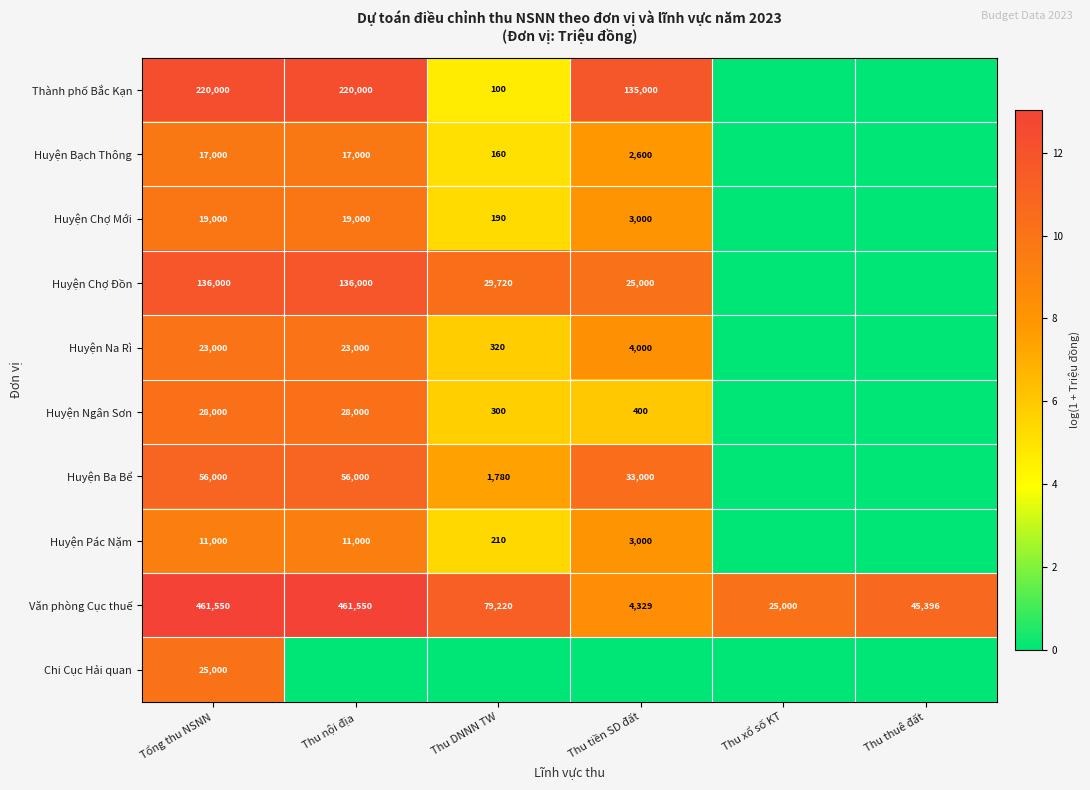

What is the lowest value of the Văn phòng Cục thuế series?

4329